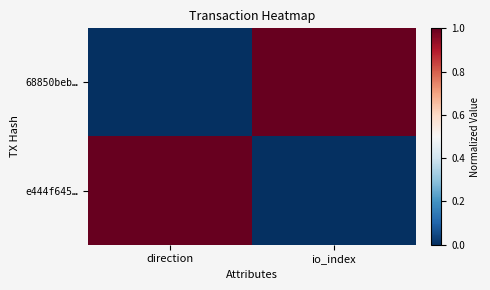

Reading left to right, transcribe all the data shown in this chart.

68850beb…: direction=0	io_index=1
e444f645…: direction=1	io_index=0